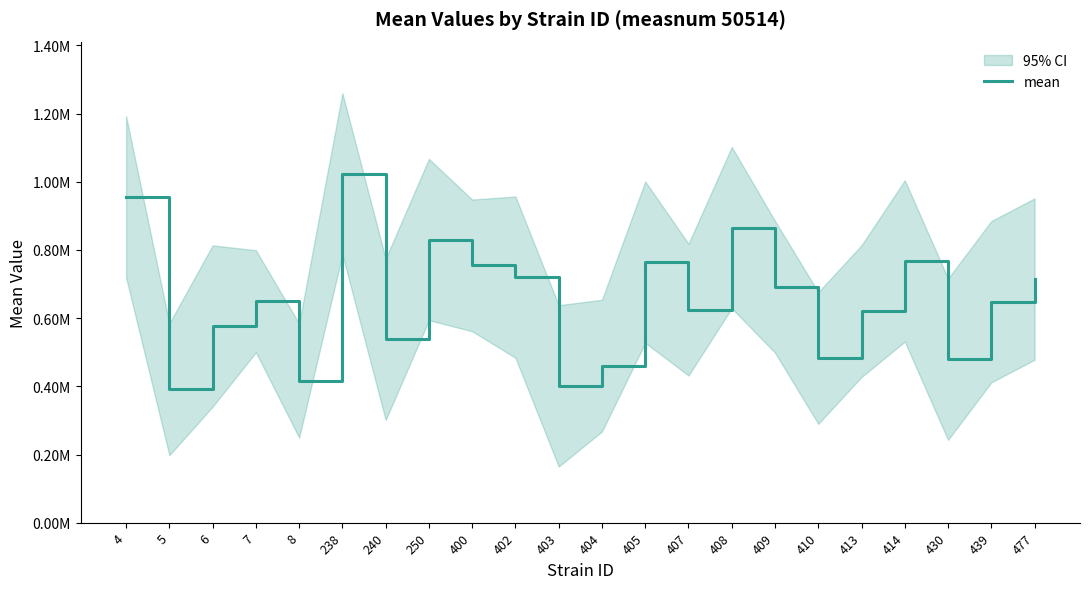

Where is the first local maximum?

7